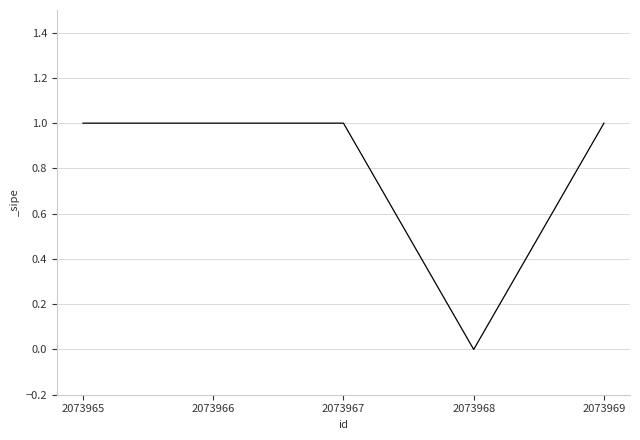

Reading left to right, list all the values displayed in this chart.

2073965=1	2073966=1	2073967=1	2073968=0	2073969=1